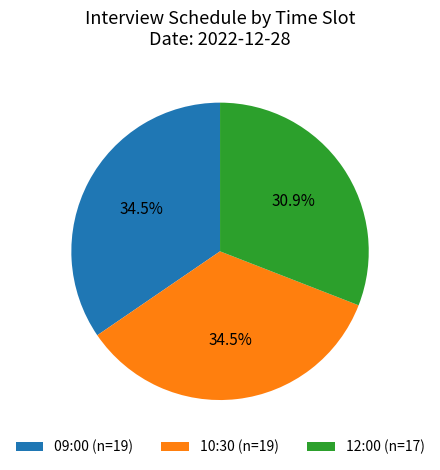

The 10:30 slice represents 41% of the pie. True or false?

False